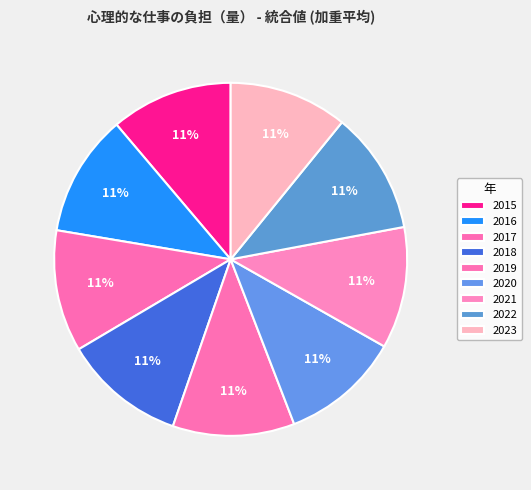

Between 2022 and 2020, which is larger?

2022